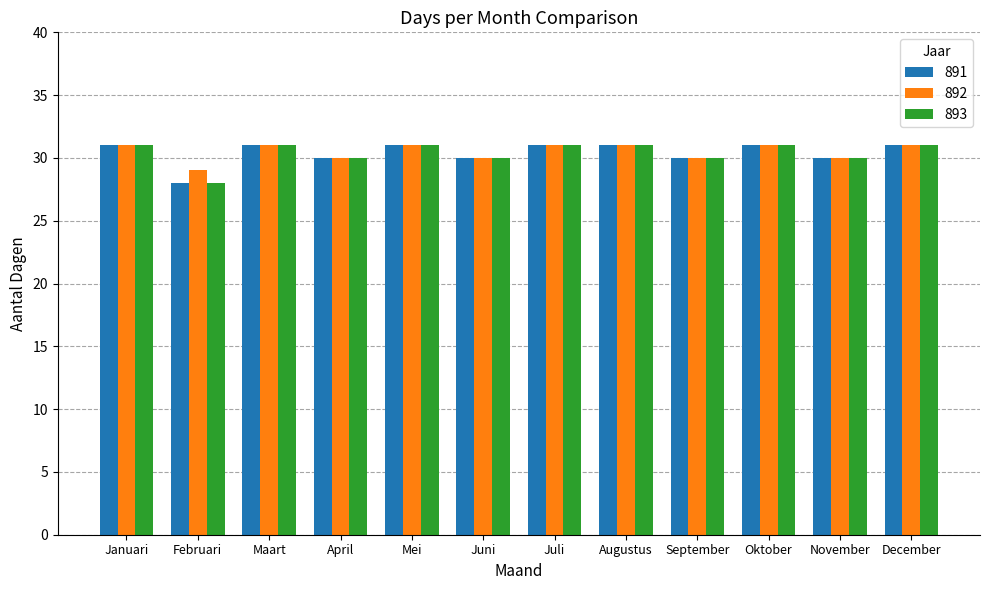

What is the difference between the second highest and minimum values in the 891 series?

3